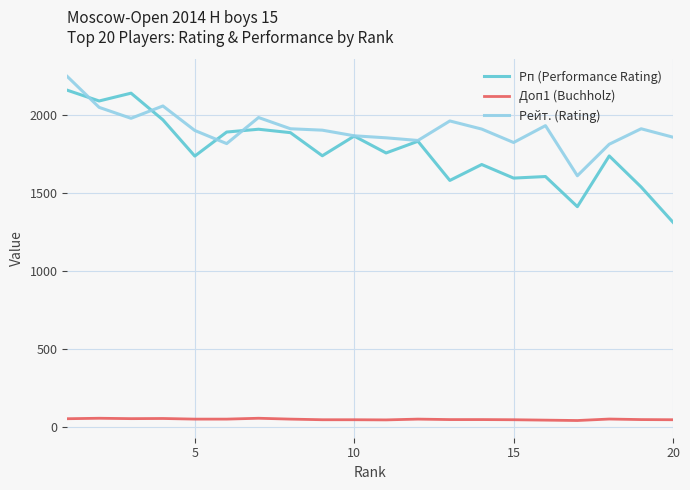

Which series has the largest range (max minus min)?

Рп (Performance Rating)